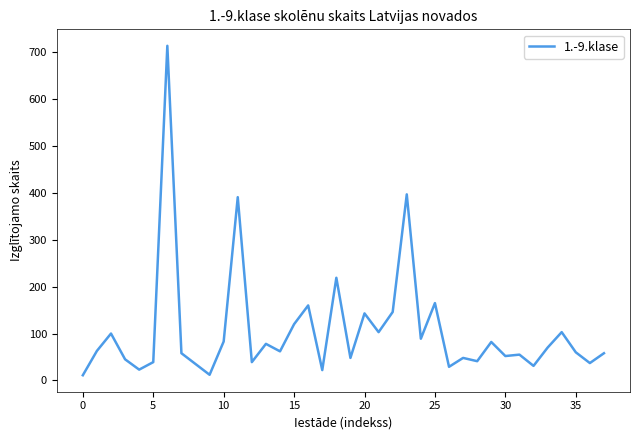

True or false: the data has more than 2 interior local peaks.

True